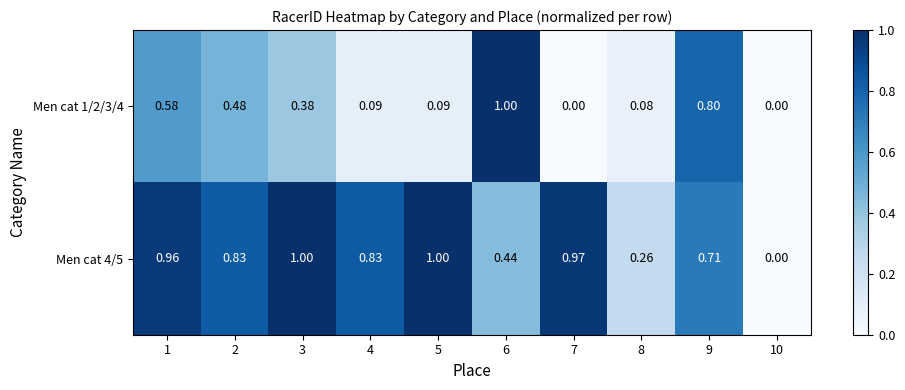

Is the value of Men cat 1/2/3/4 at 10 greater than the value of Men cat 4/5 at 3?

No